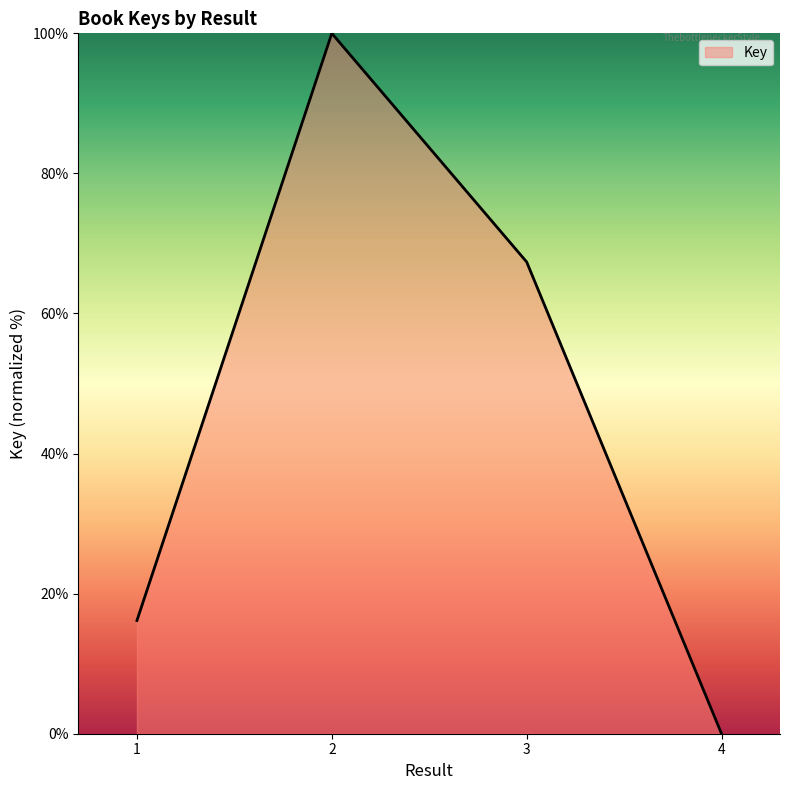

The value at 1 is 16.2. True or false?

True